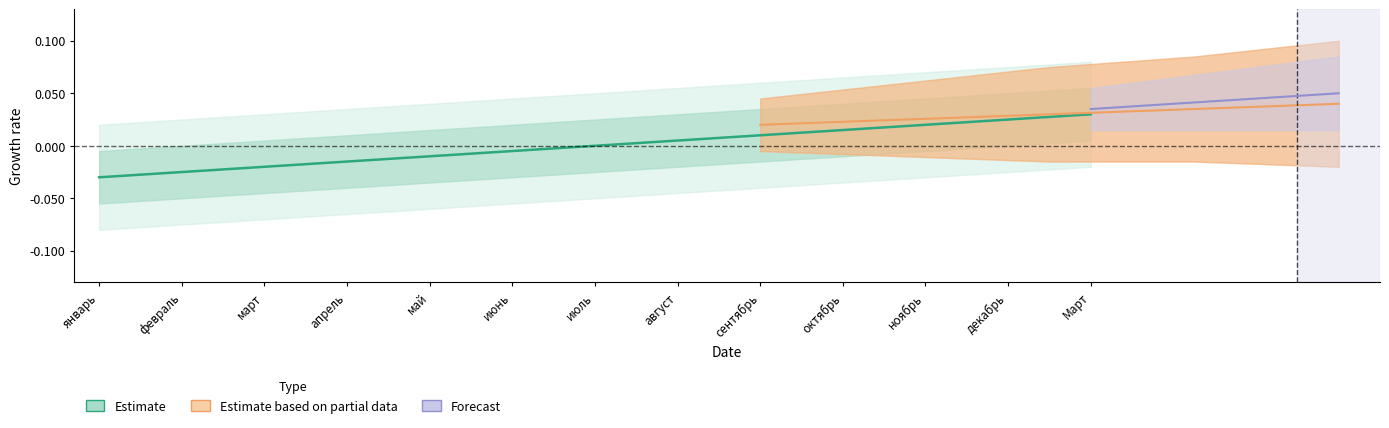

List the labels in order of value, largest first.

Март, декабрь, ноябрь, октябрь, сентябрь, август, июль, июнь, май, апрель, март, февраль, январь